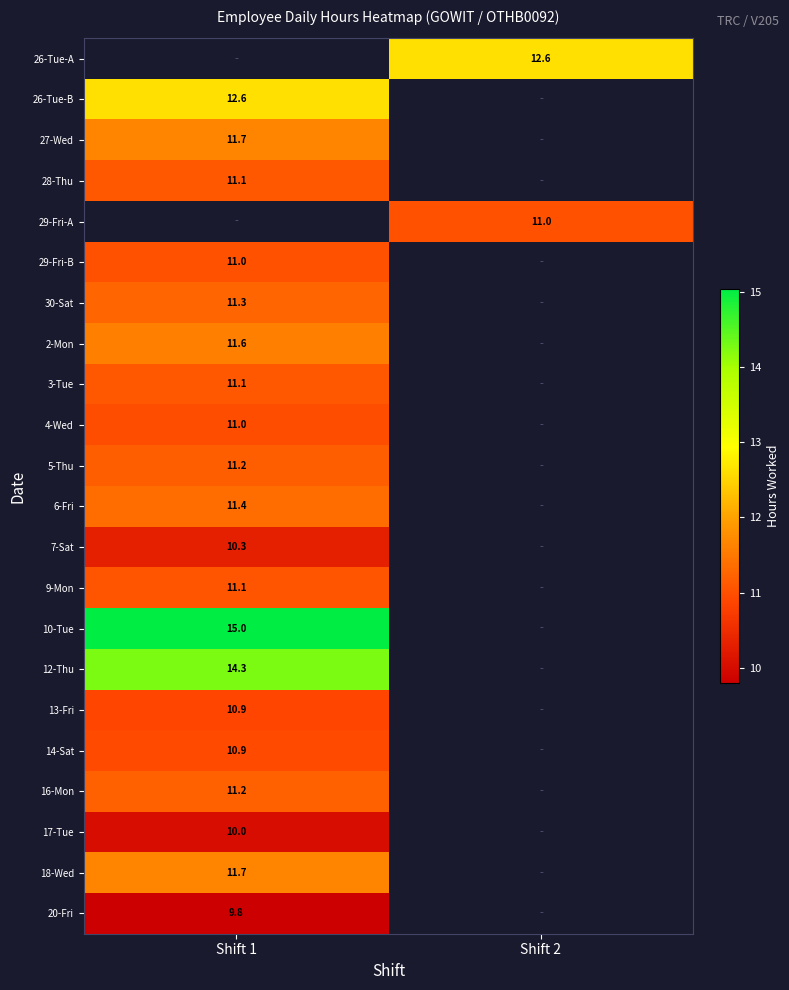

Is the value of 27-Wed at Shift 1 greater than the value of 29-Fri-A at Shift 2?

Yes